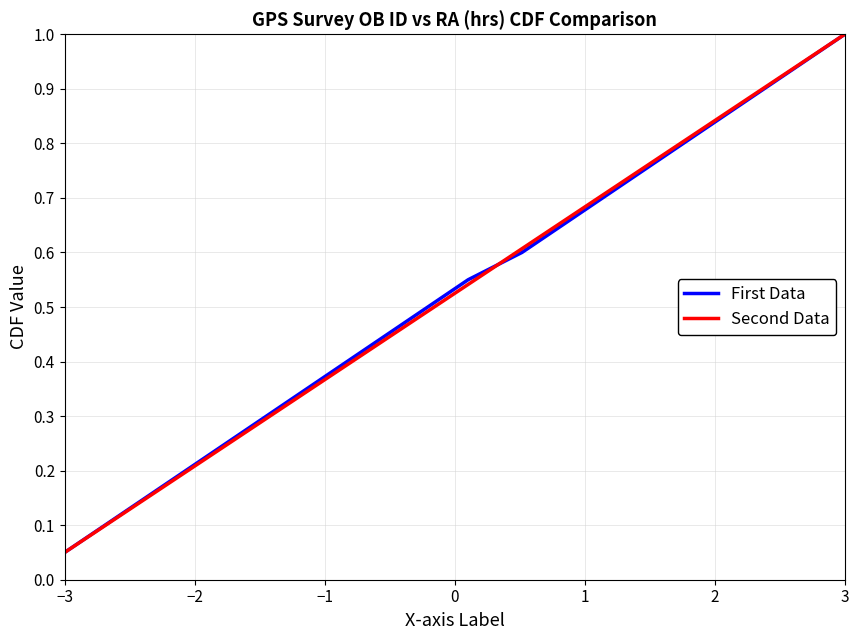

What are all the series names shown in the legend?

First Data, Second Data